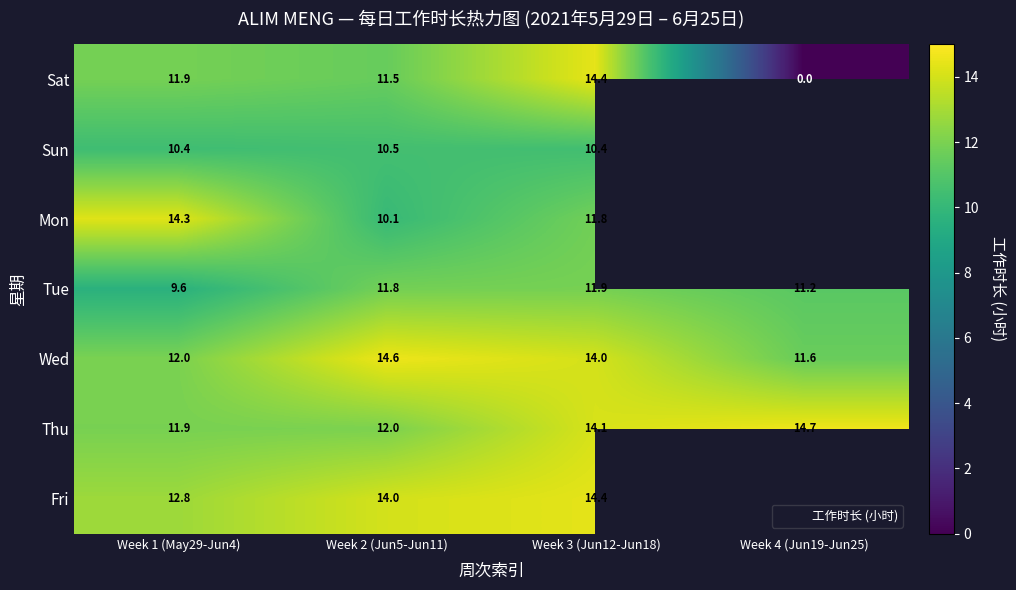

The Wed series shows 12.0 at Week 1 (May29-Jun4). True or false?

True